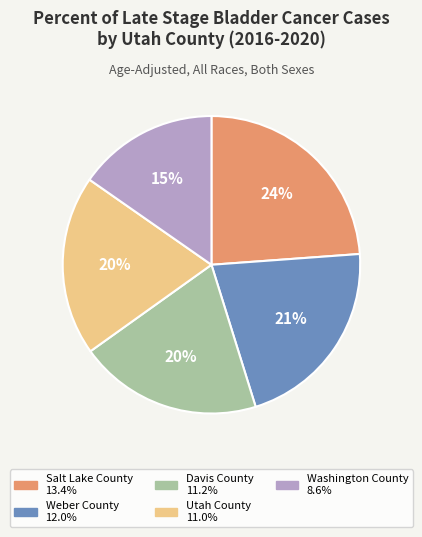

Combined, do Weber County and Utah County account for over 50%?

No